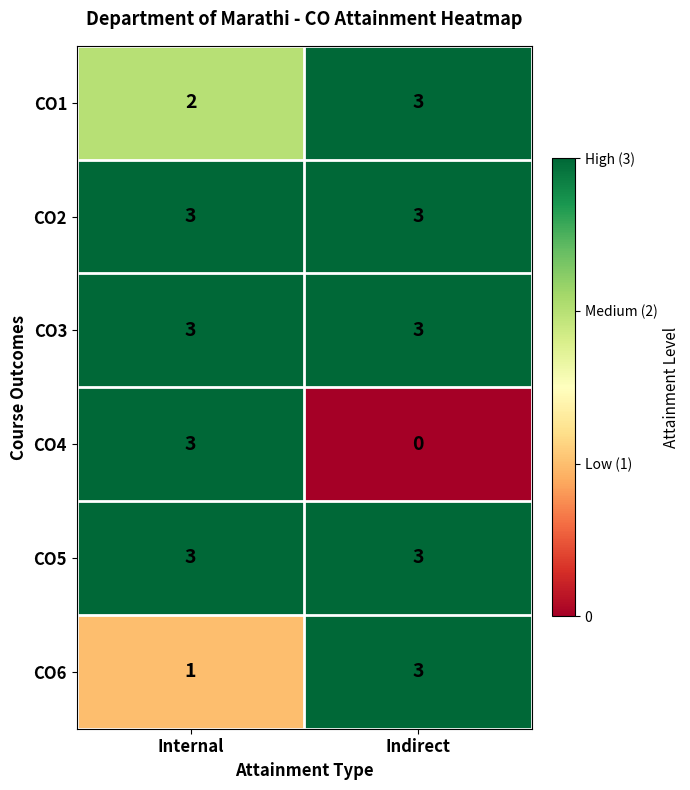

What is the sum of the CO2 values at Internal and Indirect?

6